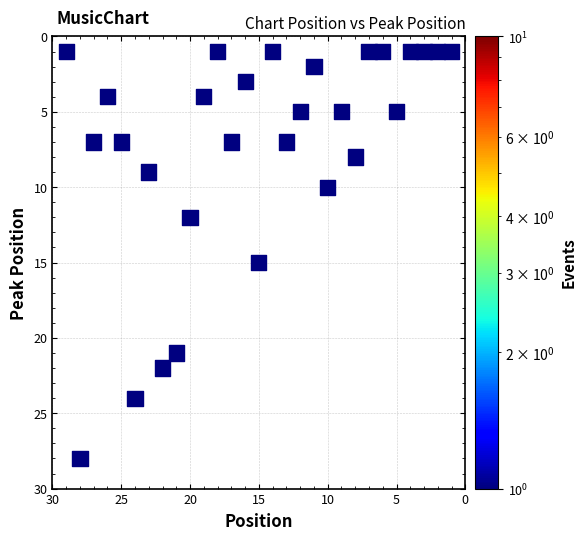

What is the range of Y values (max minus min)?

27